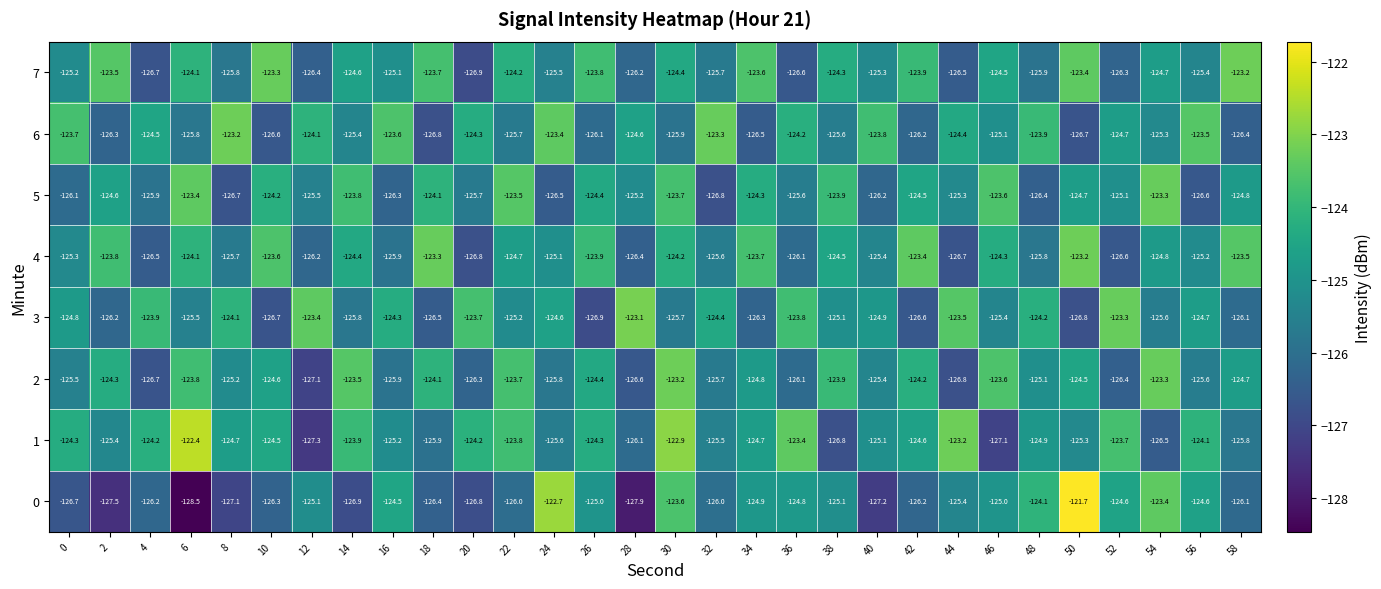

What is the total value across all series at 24?

-999.2